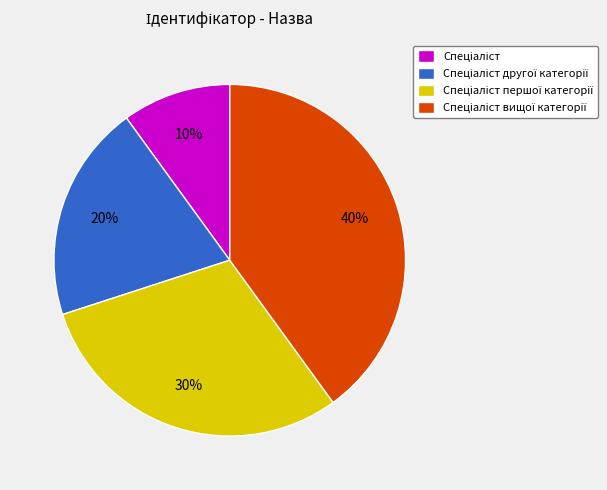

Is there a majority slice in this chart?

No